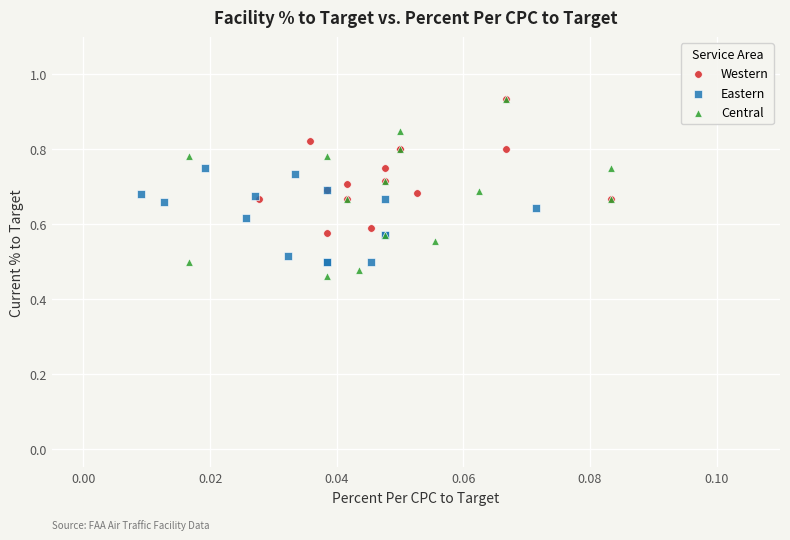

Which series has the largest Y range (max minus min)?

Central